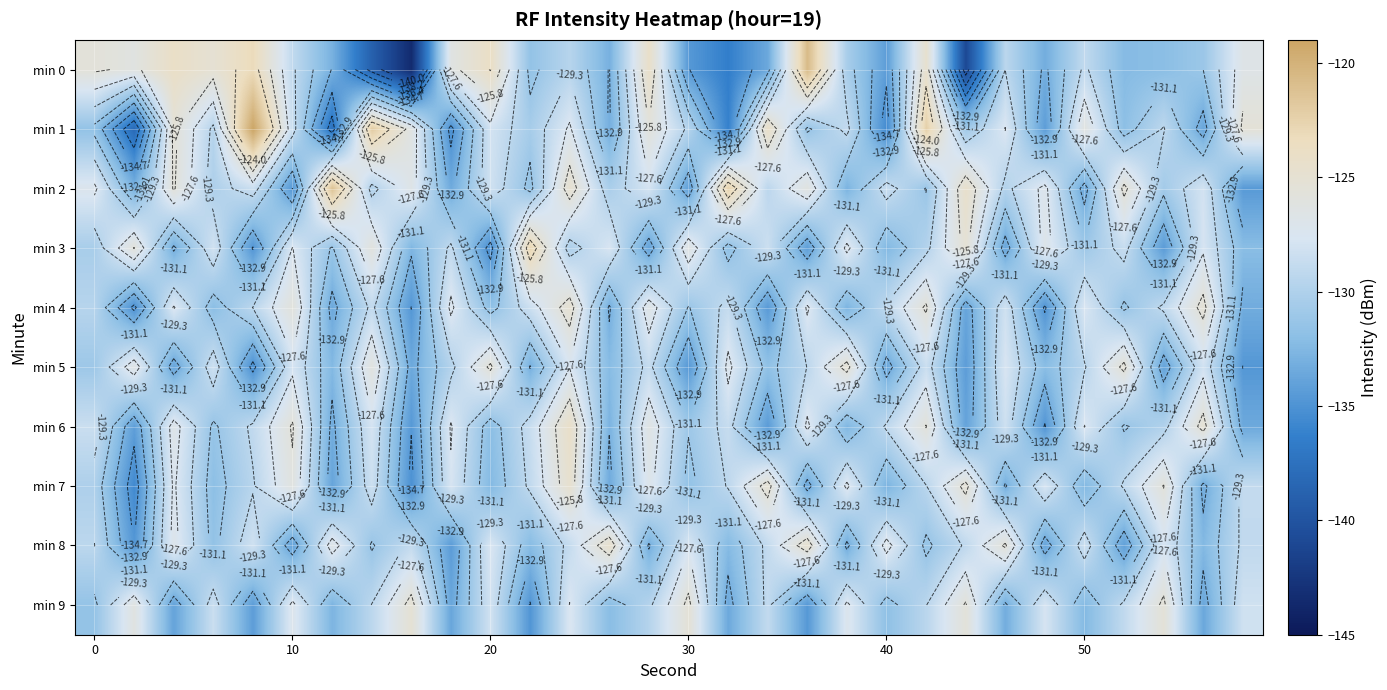

What is the difference between the second highest and minimum values in the min 3 series?

10.2